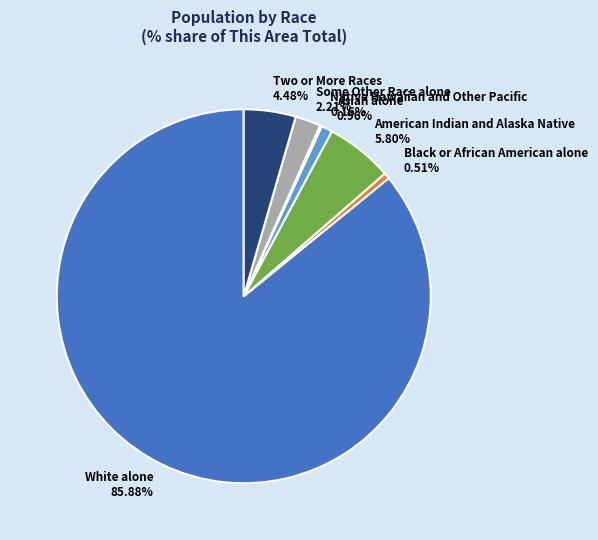

Is the sum of Asian alone and White alone greater than half?

Yes